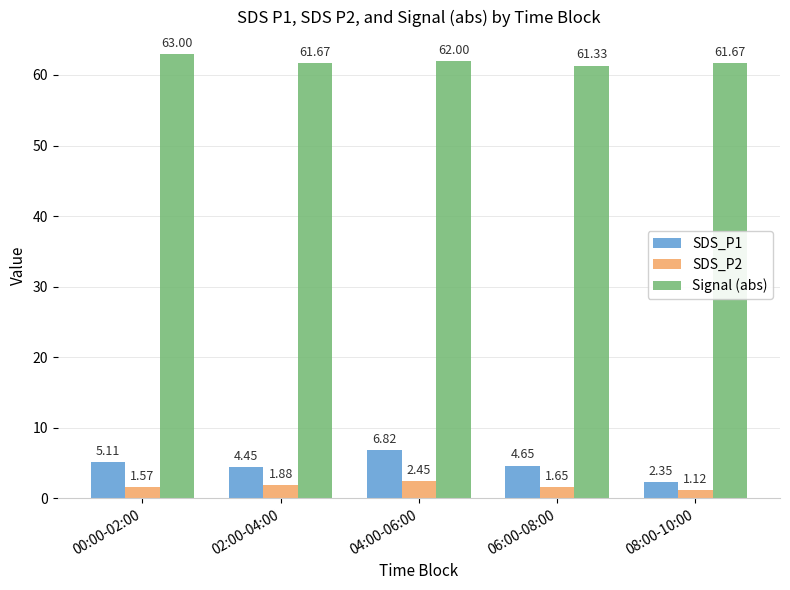

What is the label of the 4th bar from the left?

06:00-08:00